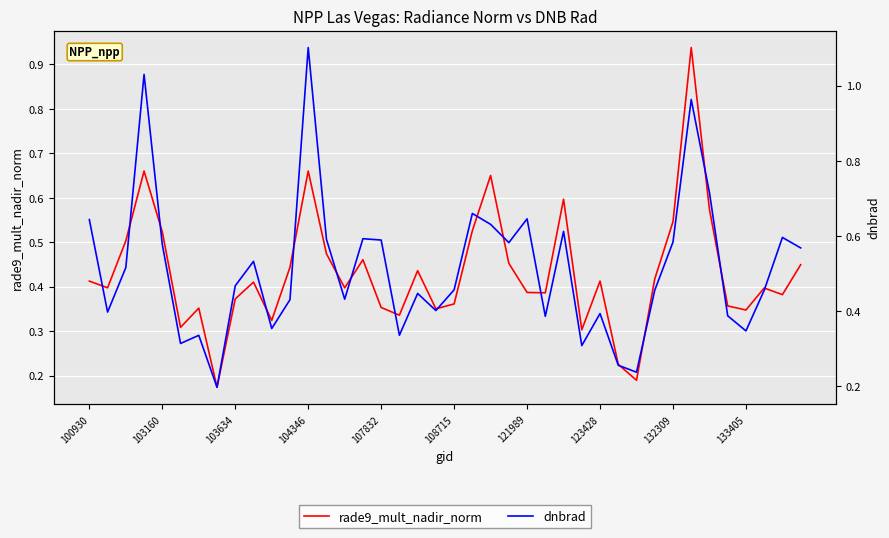

What is the highest value of the rade9_mult_nadir_norm series?

0.9